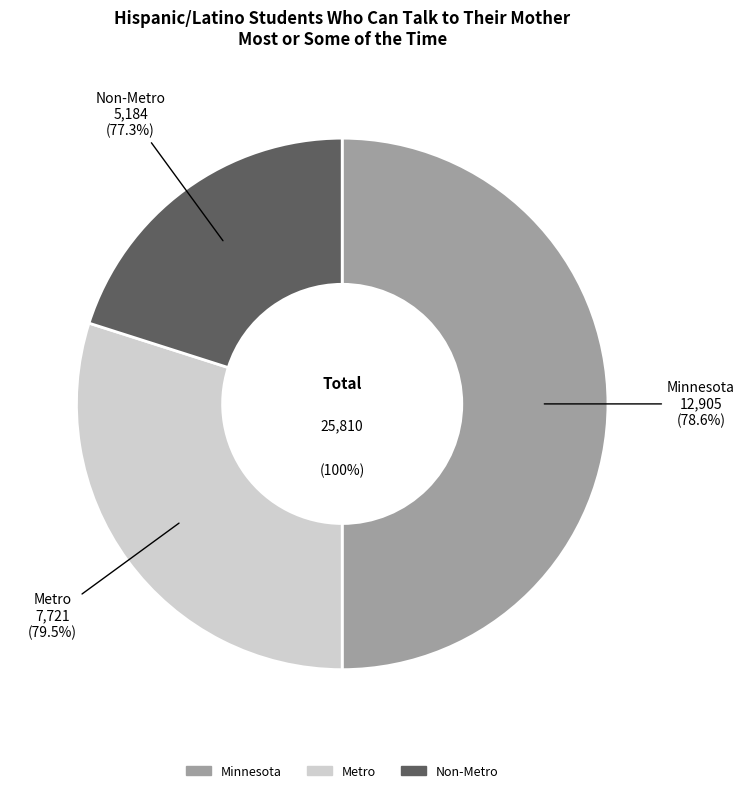

Count the number of slices in the pie.

3